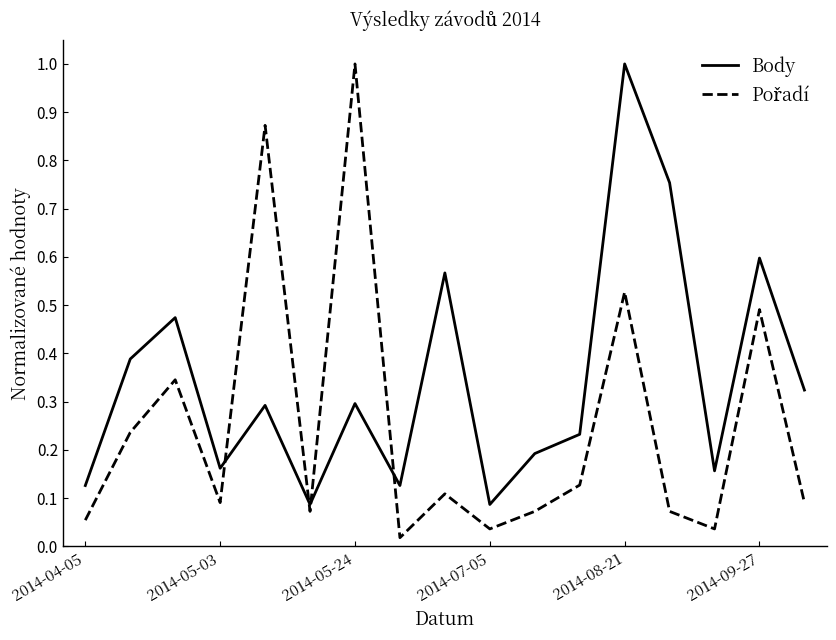

What is the highest value of the Body series?

1.0